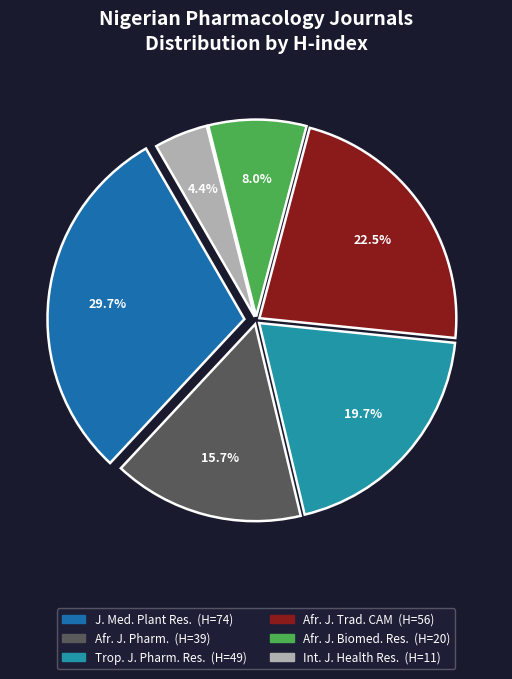

Does any single category account for the majority?

No